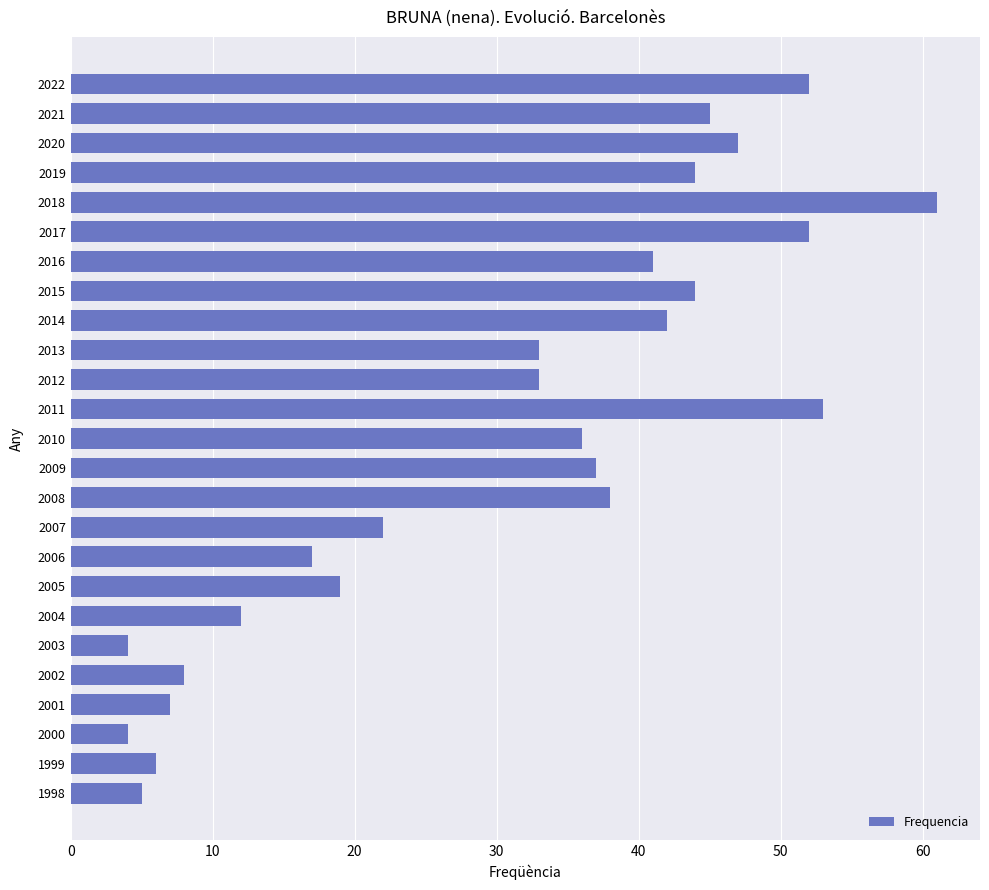

Reading bottom to top, transcribe all the data shown in this chart.

5	6	4	7	8	4	12	19	17	22	38	37	36	53	33	33	42	44	41	52	61	44	47	45	52